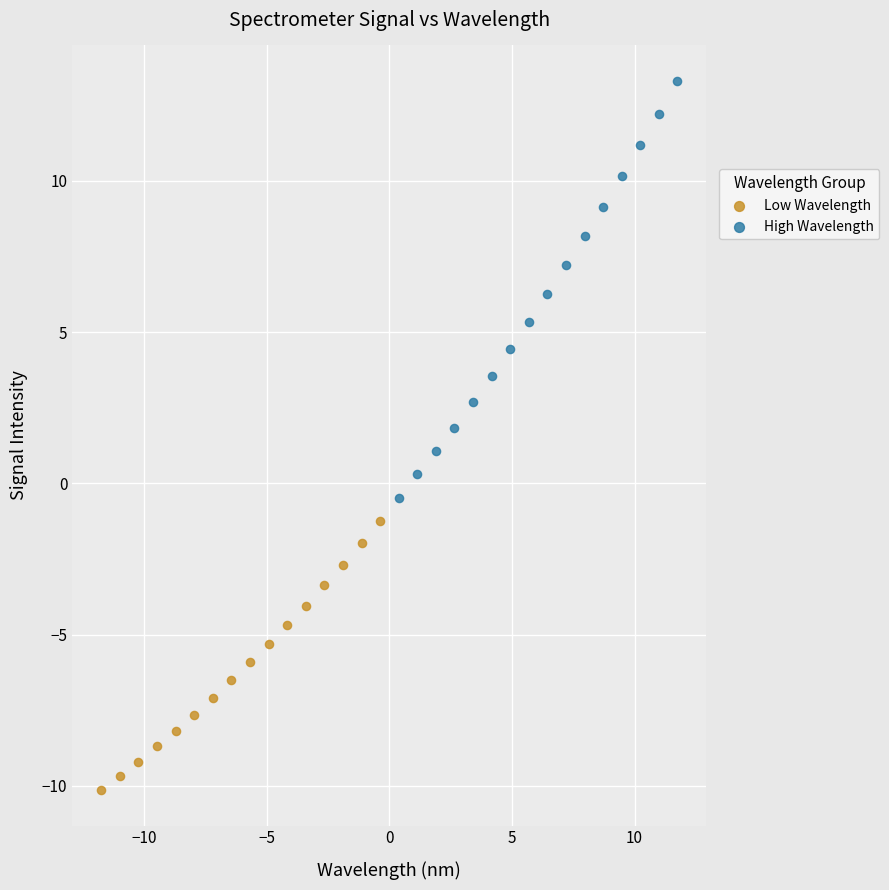

Which series contains the highest Y value?

High Wavelength